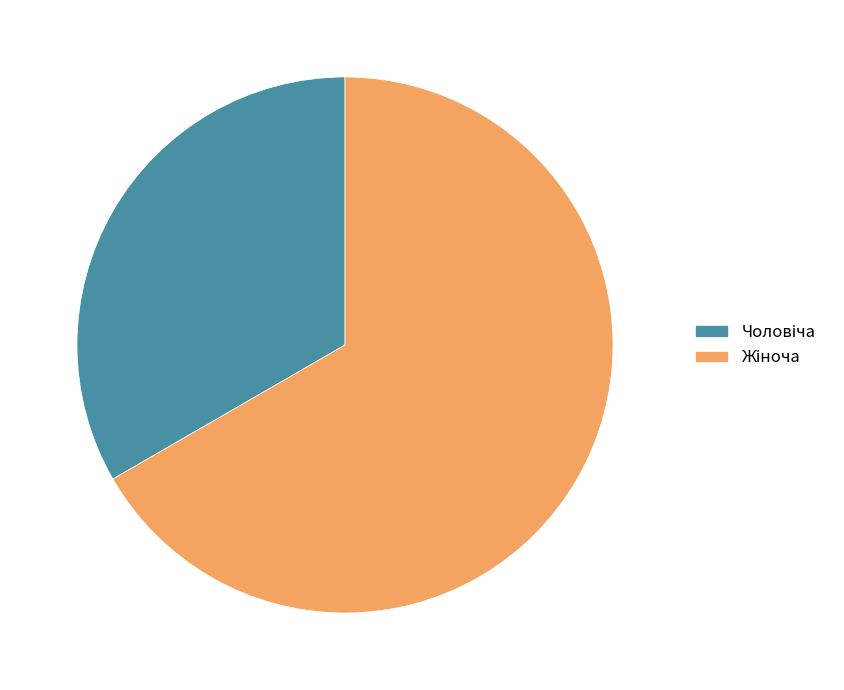

Is there any slice that represents more than half of the pie?

Yes